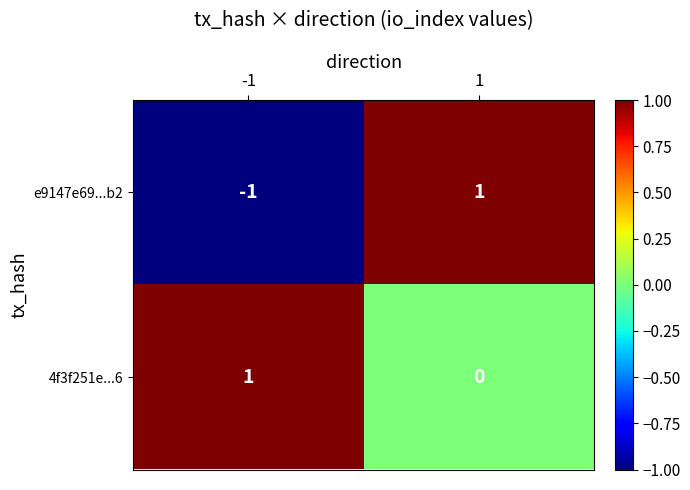

The value of e9147e69...b2 at -1 is -1. True or false?

True